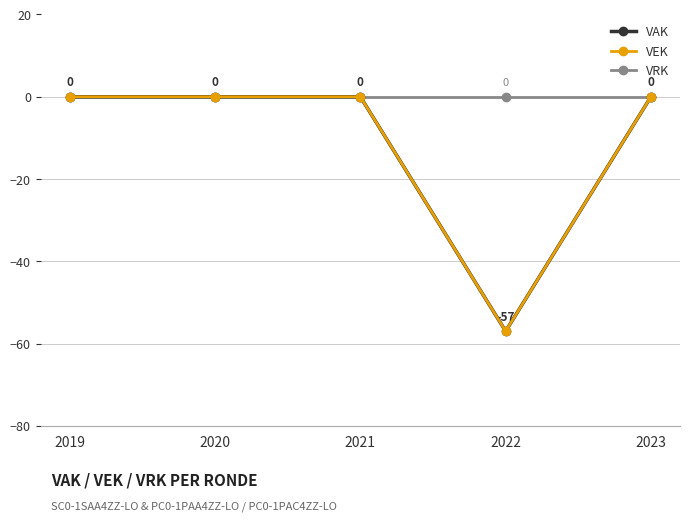

Does the chart display data point markers on the line(s)?

Yes